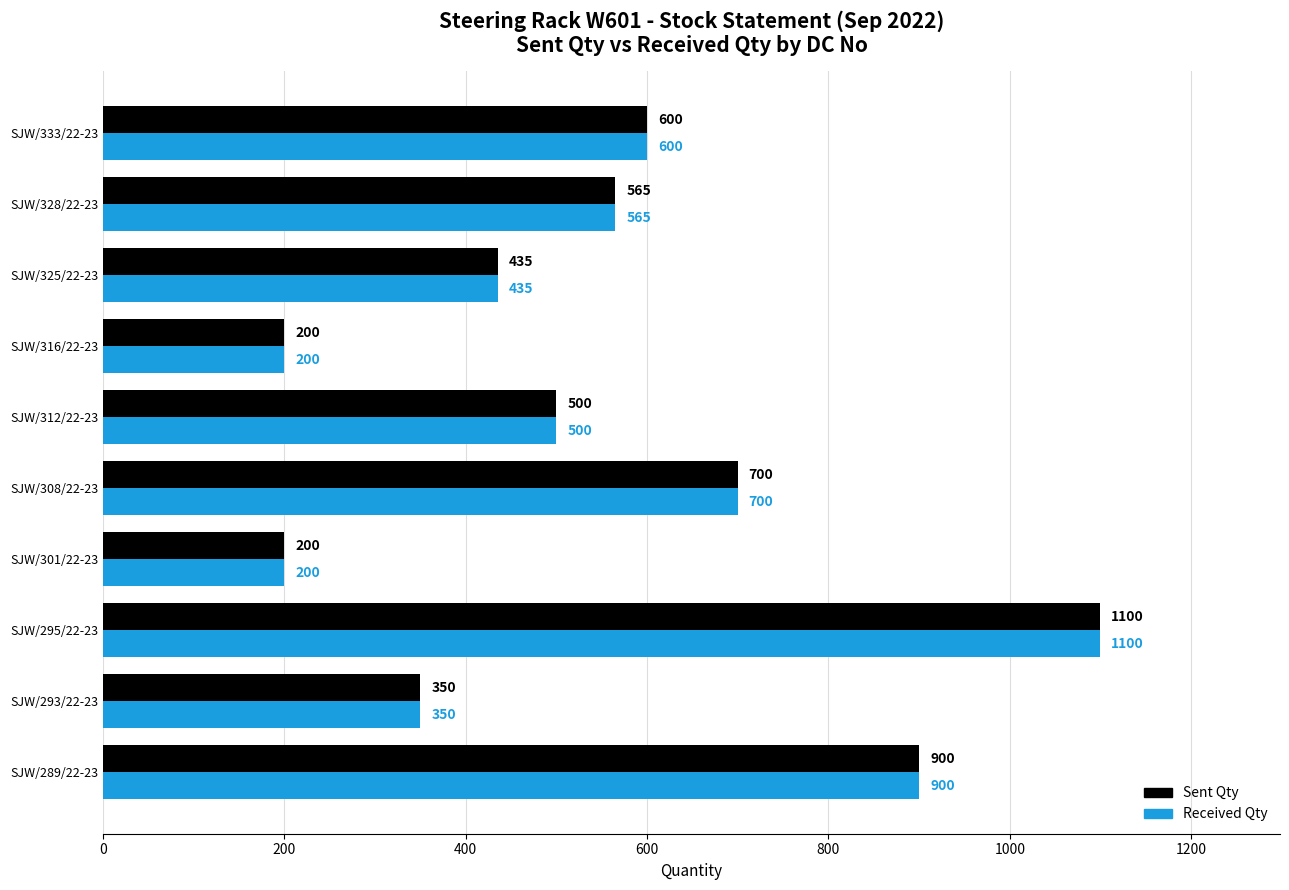

Is the value of Sent Qty at SJW/301/22-23 greater than the value of Received Qty at SJW/333/22-23?

No